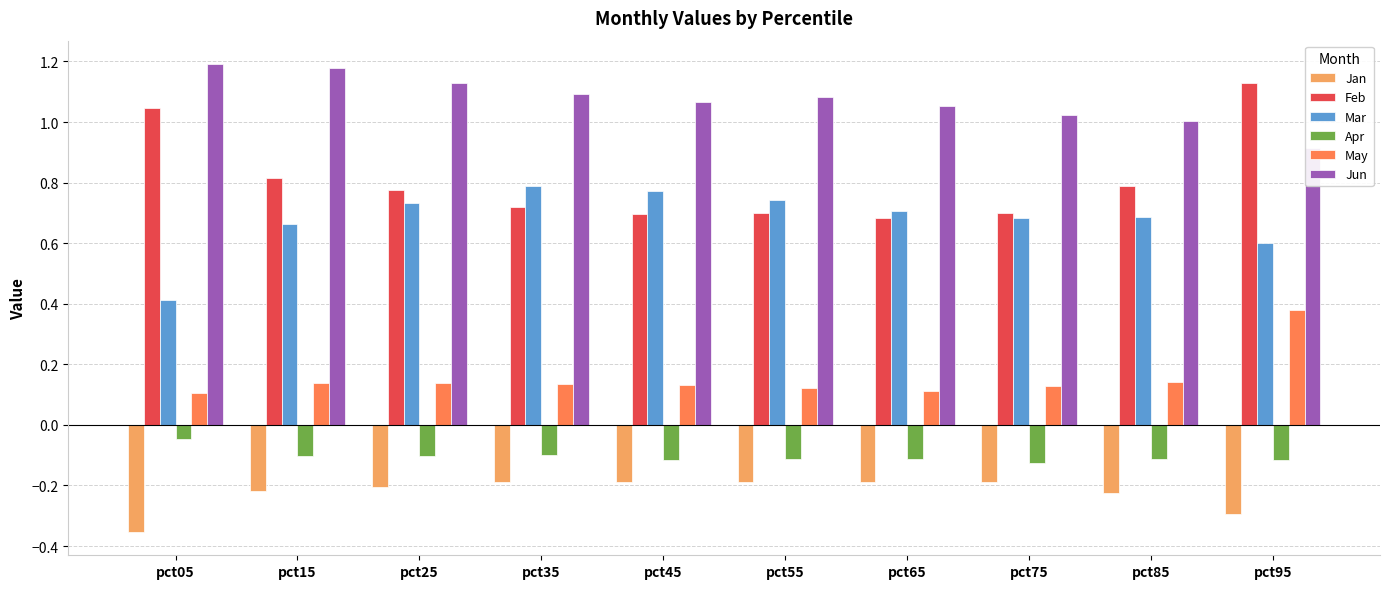

What is the average value of the Mar series?

0.7